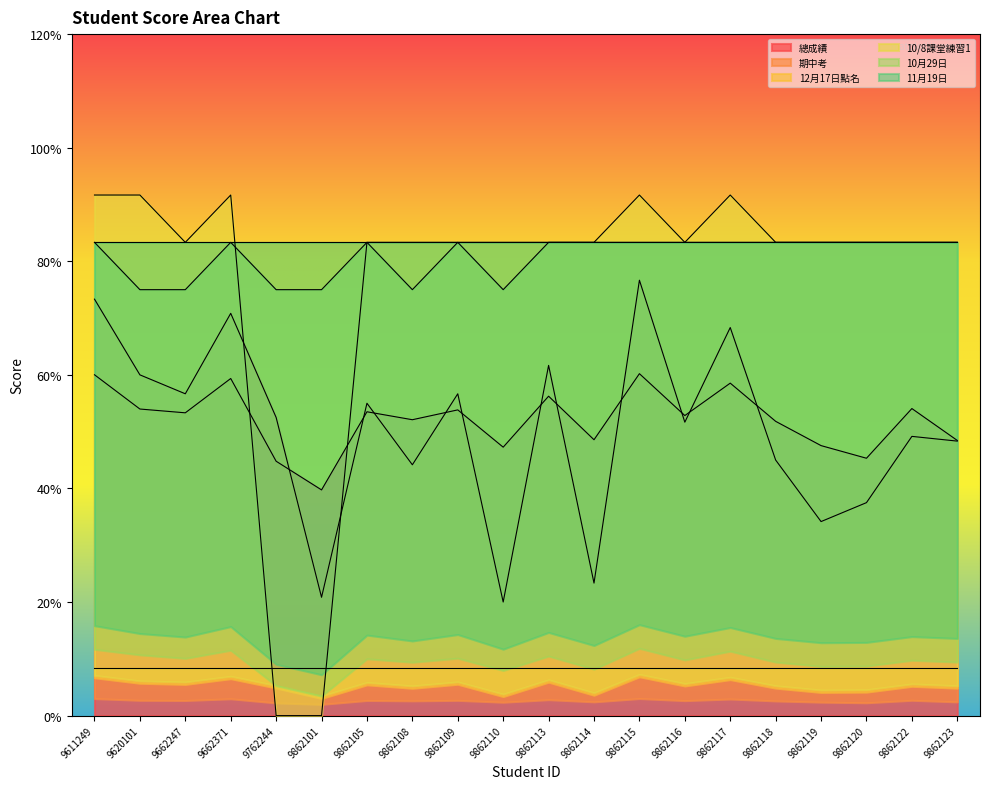

True or false: 10月29日 and 期中考 cross at least once.

False